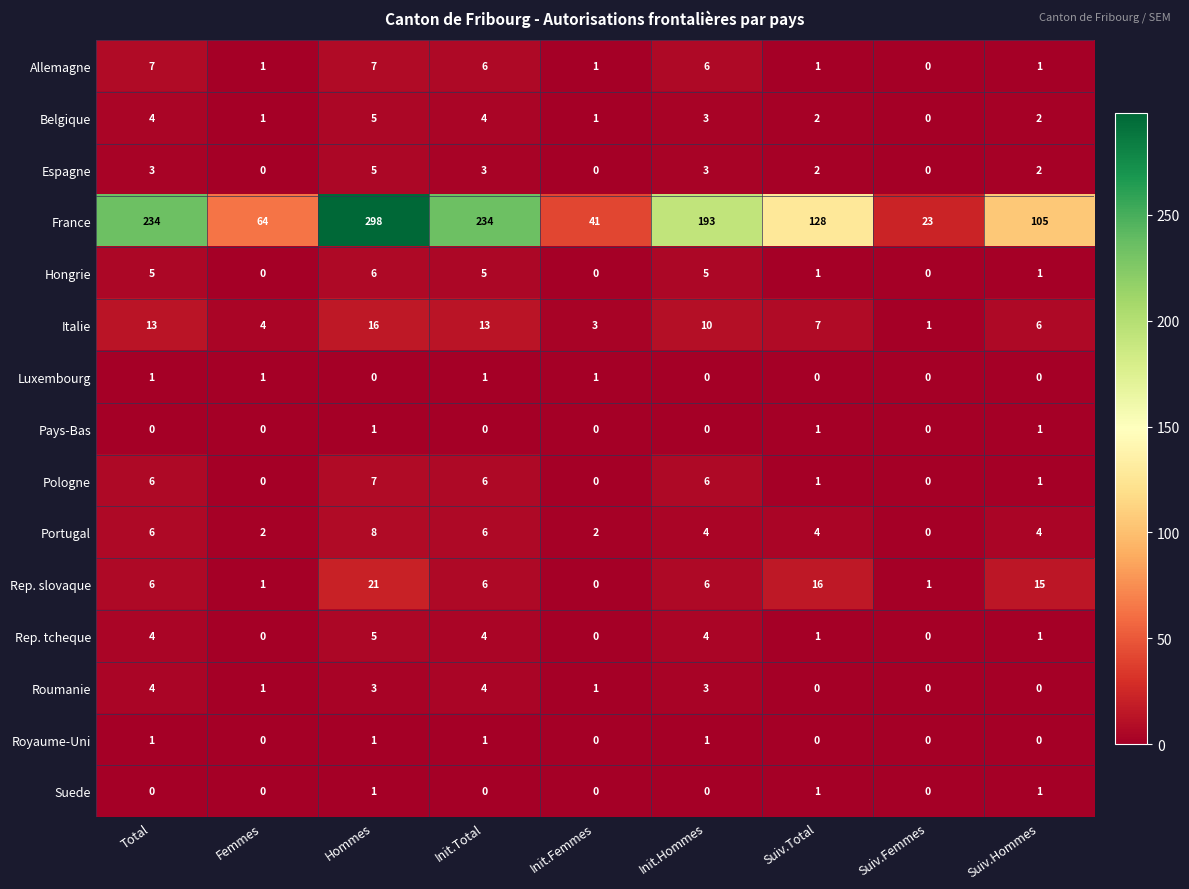

Where does the Pologne series first go above 1?

Total